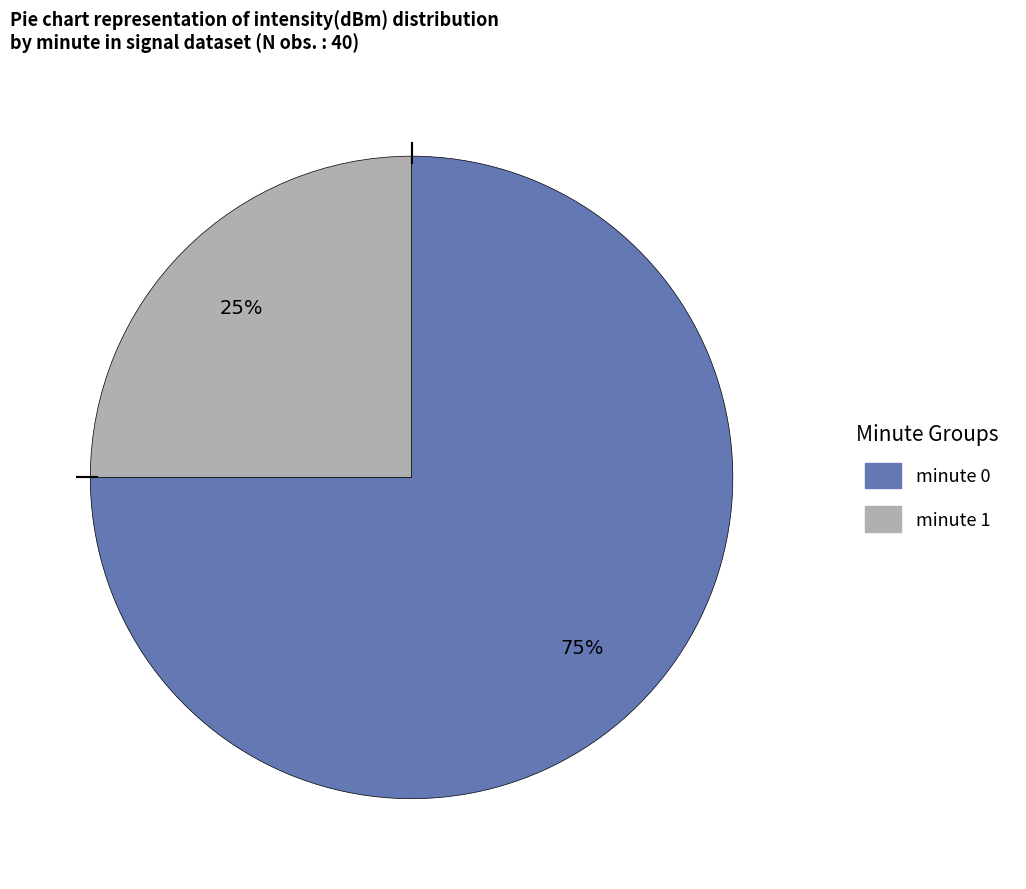

How many segments does this pie chart have?

2